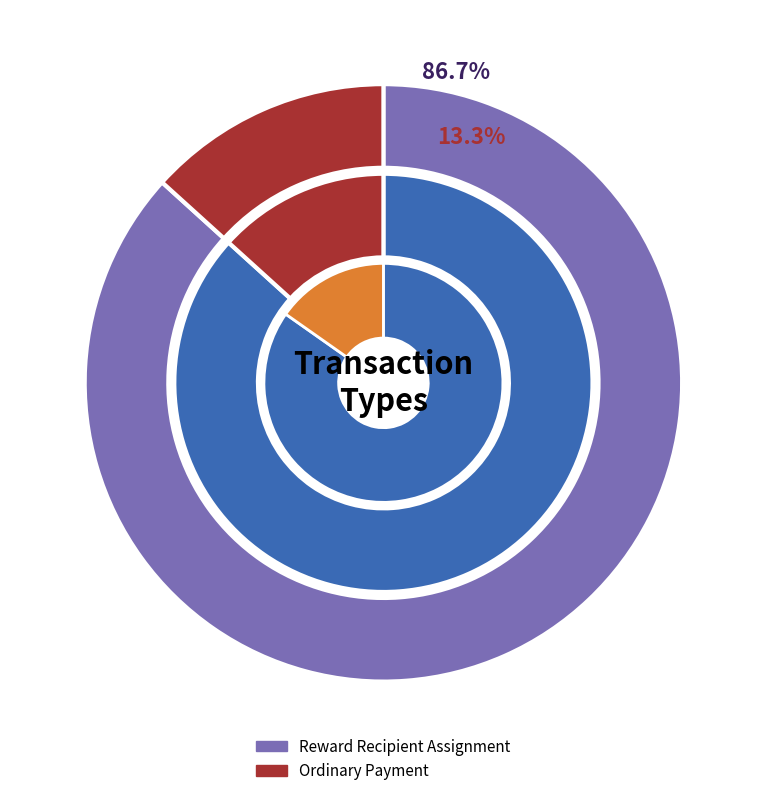

The Reward Recipient Assignment slice represents 87% of the pie. True or false?

True